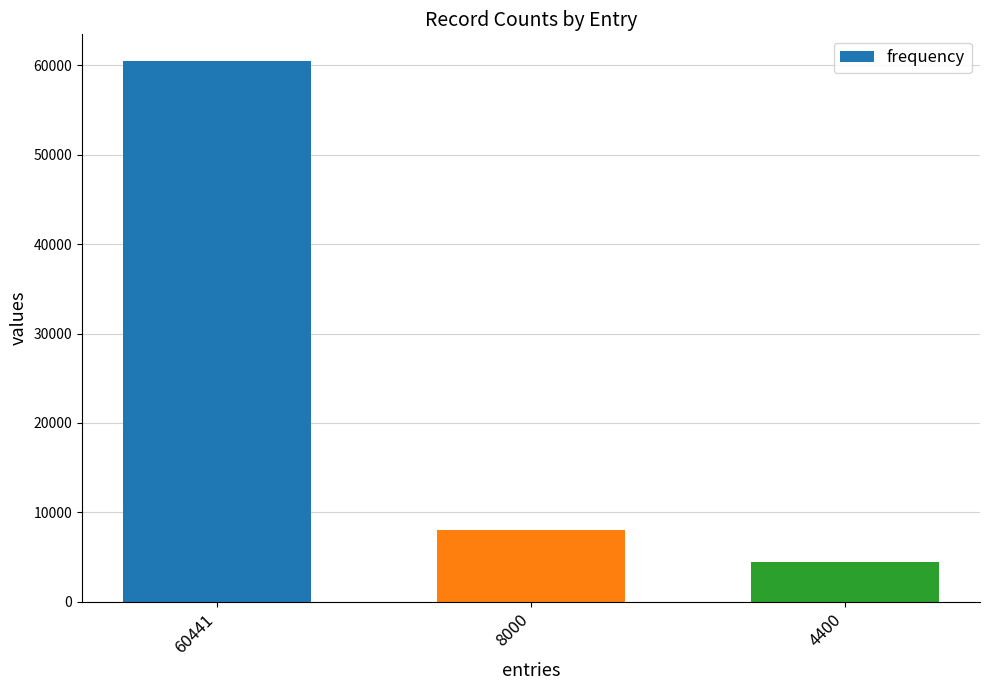

Reading left to right, what are all the values shown in this chart?

60441	8000	4400